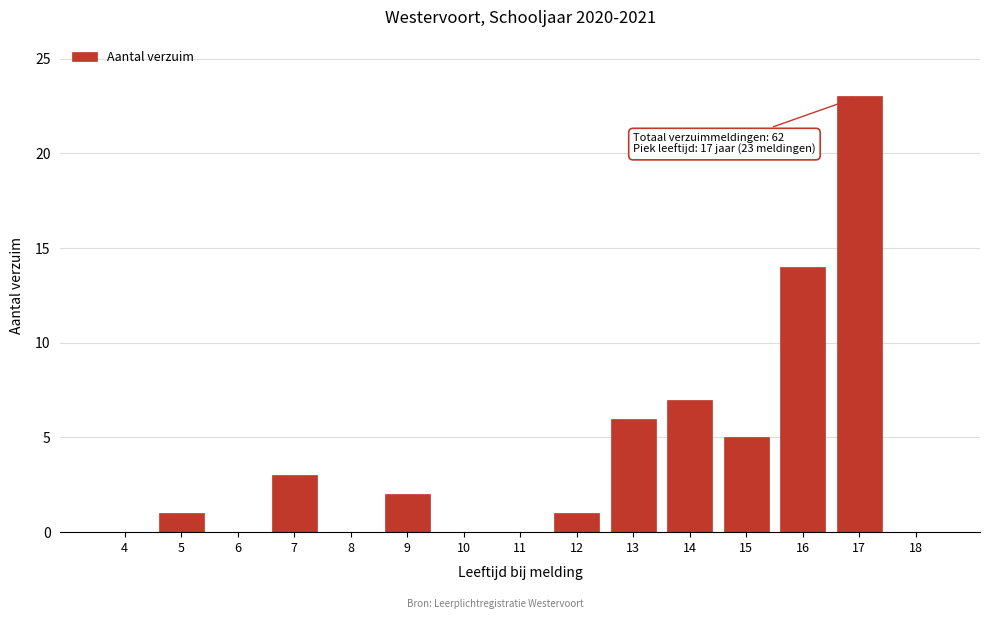

Reading left to right, what are all the values shown in this chart?

4=0	5=1	6=0	7=3	8=0	9=2	10=0	11=0	12=1	13=6	14=7	15=5	16=14	17=23	18=0